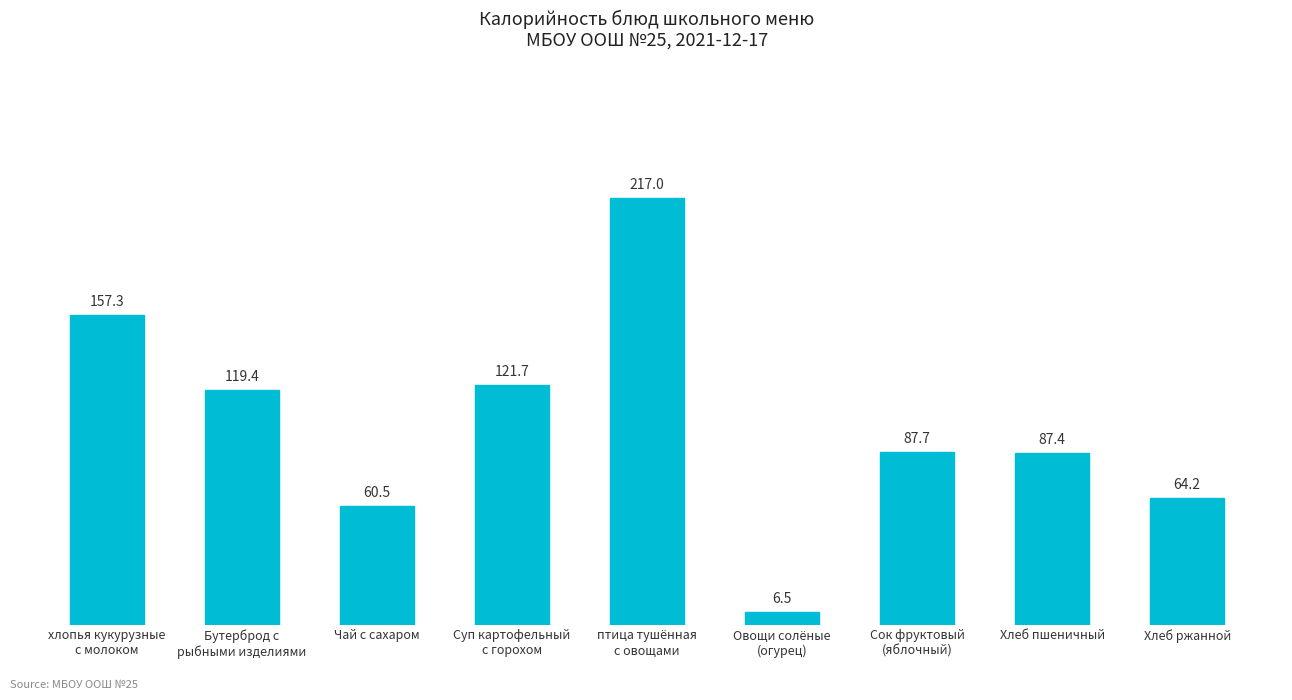

What is the label of the 1st bar from the left?

хлопья кукурузные
с молоком